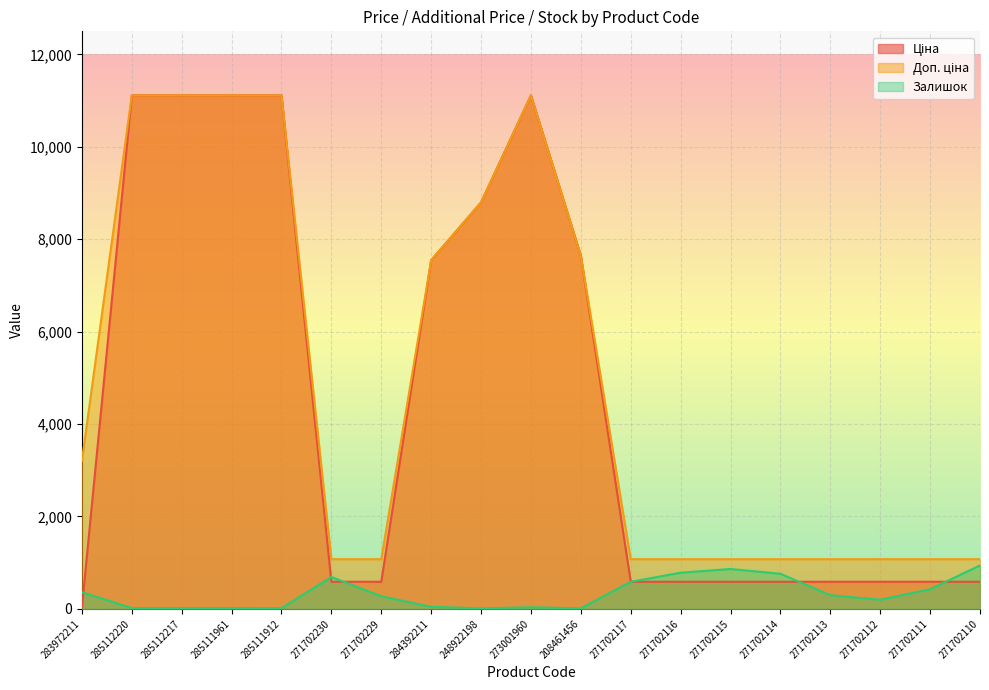

Is it true that Ціна equals 2252.2 at 285111961?

False